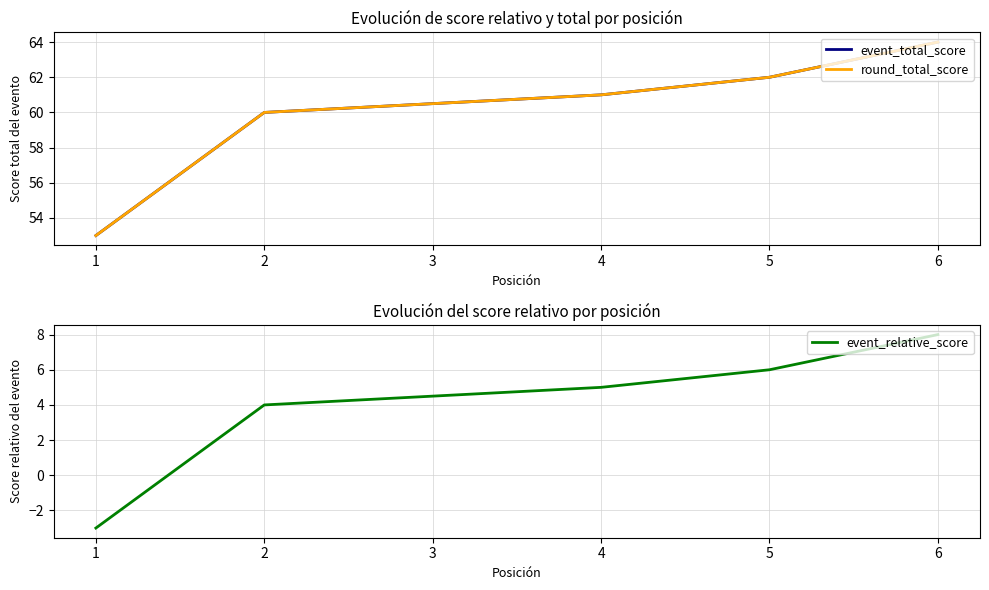

How many values in event_relative_score are above zero?

5